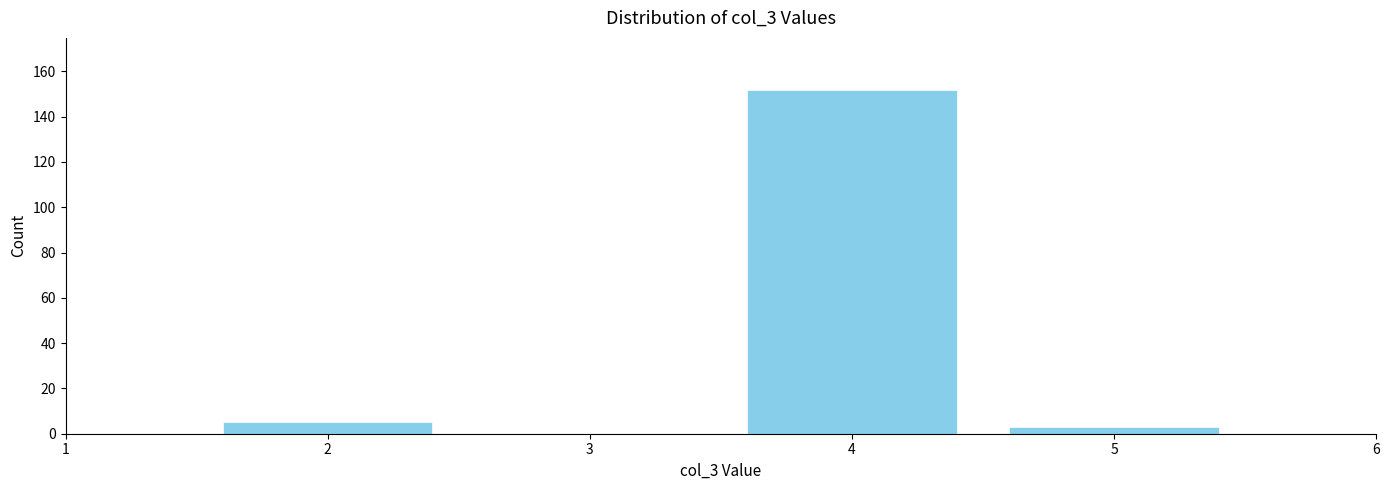

Over which range of the x-axis is the bar tallest?

3.5 to 4.5